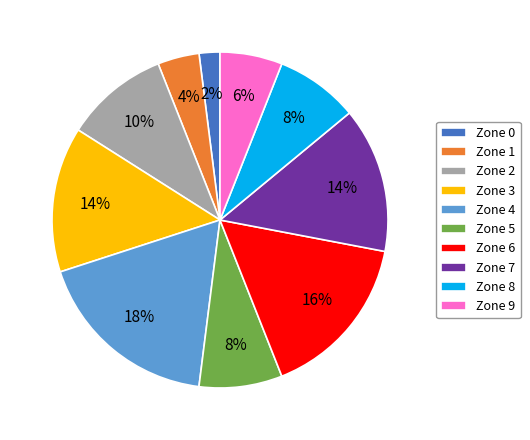

What percentage is the Zone 7 slice, to the nearest percent?

14%